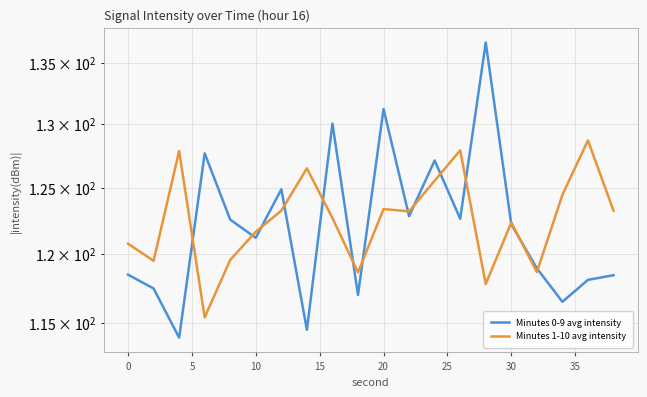

What value does the Minutes 0-9 avg intensity series have at 18?

118.1